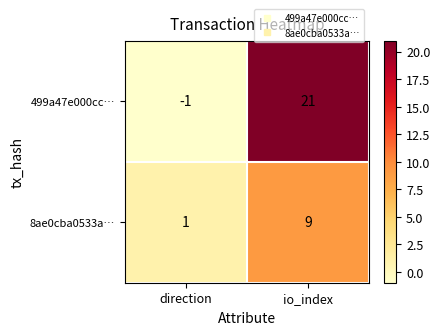

What is the sum of the 499a47e000cc… values at io_index and direction?

20